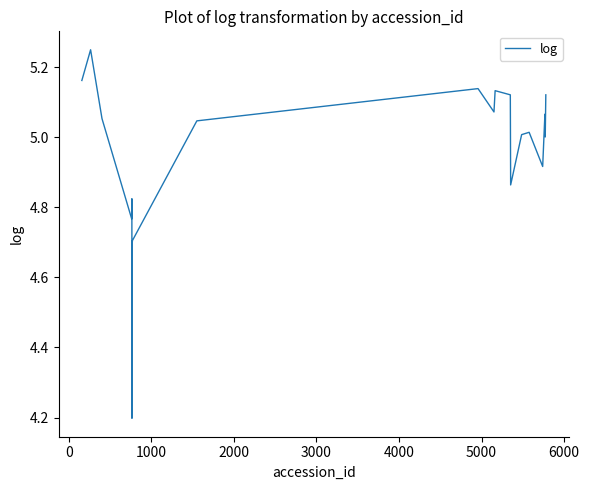

What is the minimum value shown in the chart?

4.2